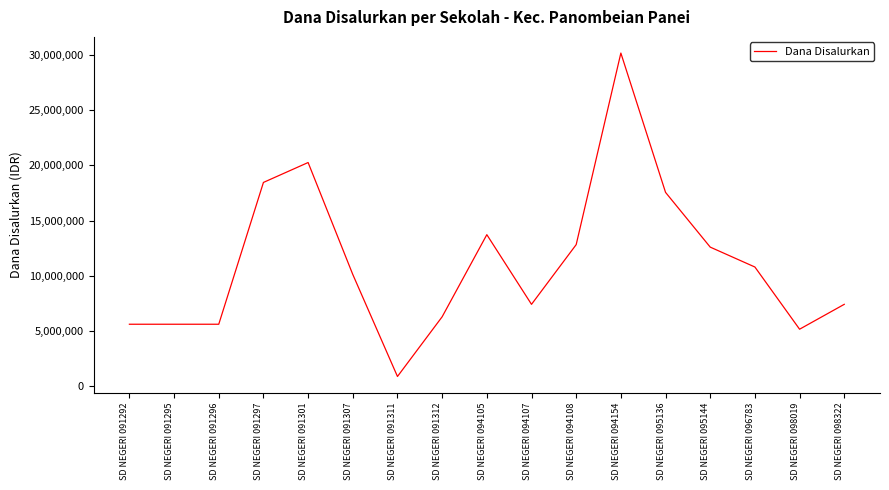

What is the change in value from SD NEGERI 098019 to SD NEGERI 098322?

+2250000